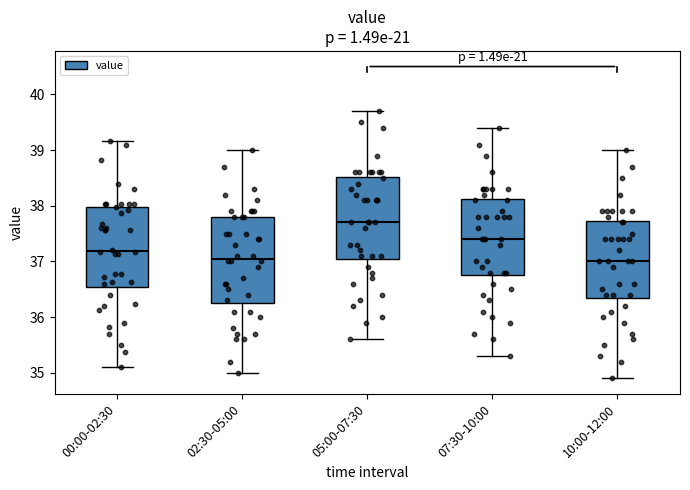

Where is the lower edge of the box for 10:00-12:00 on the y-axis? The values are not printed on the chart, so give them approximately, as read against the axis.

36.4